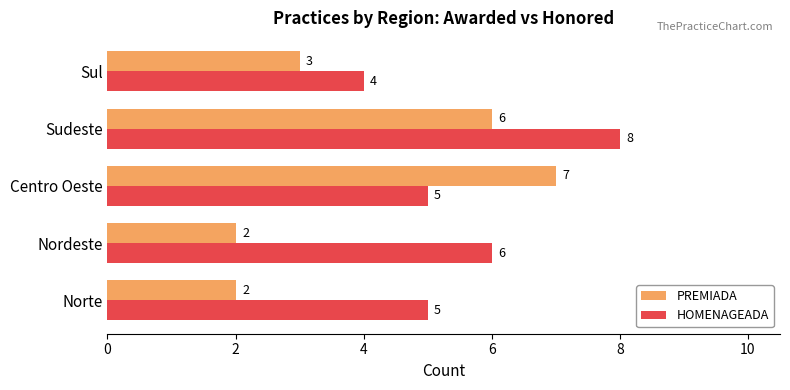

What is the highest value of the HOMENAGEADA series?

8